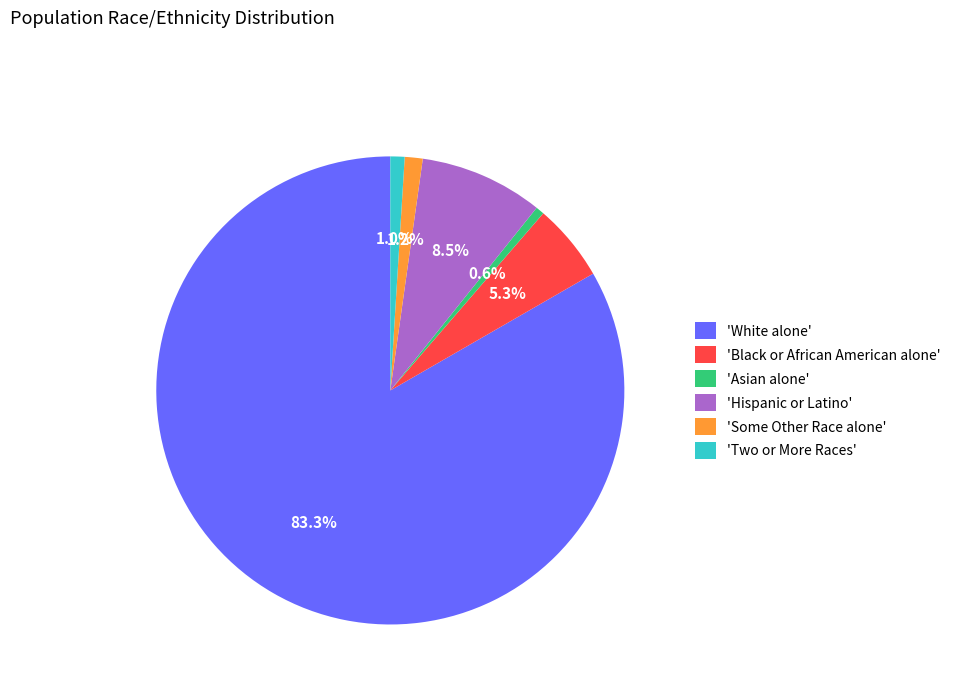

Count the number of slices in the pie.

6